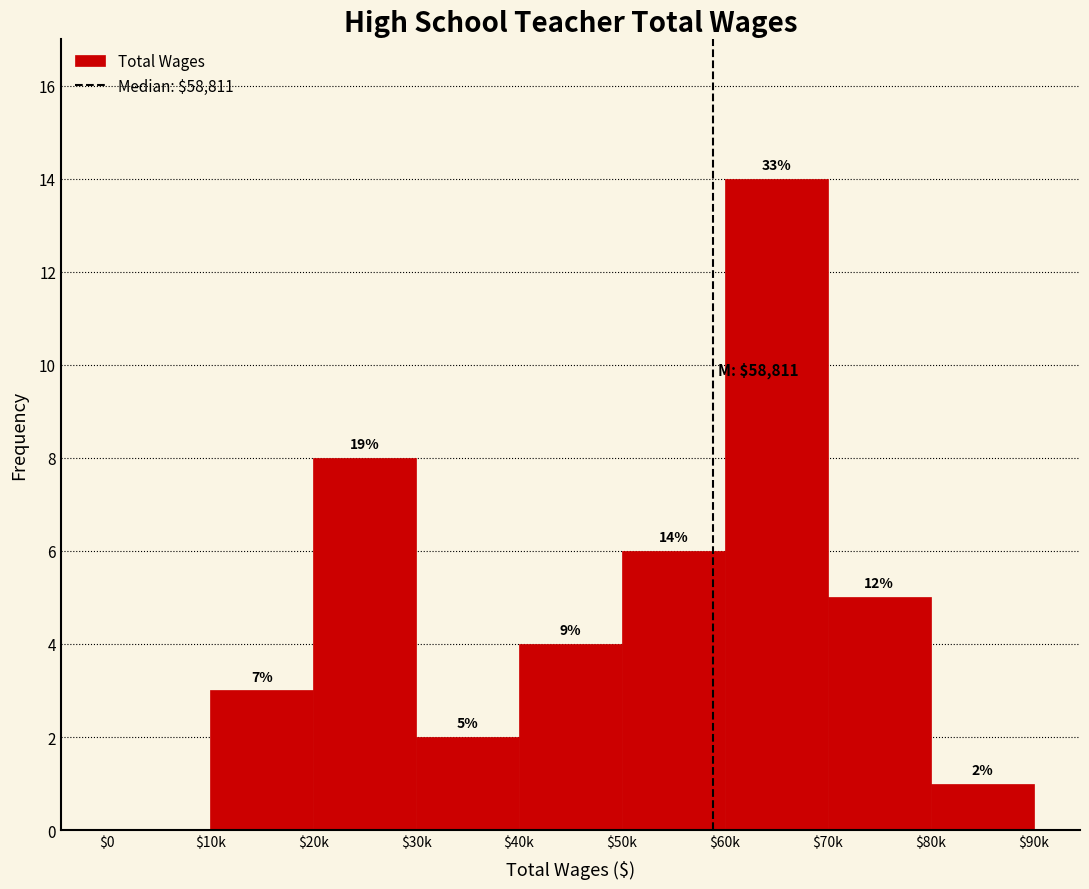

Are the bars horizontal?

No